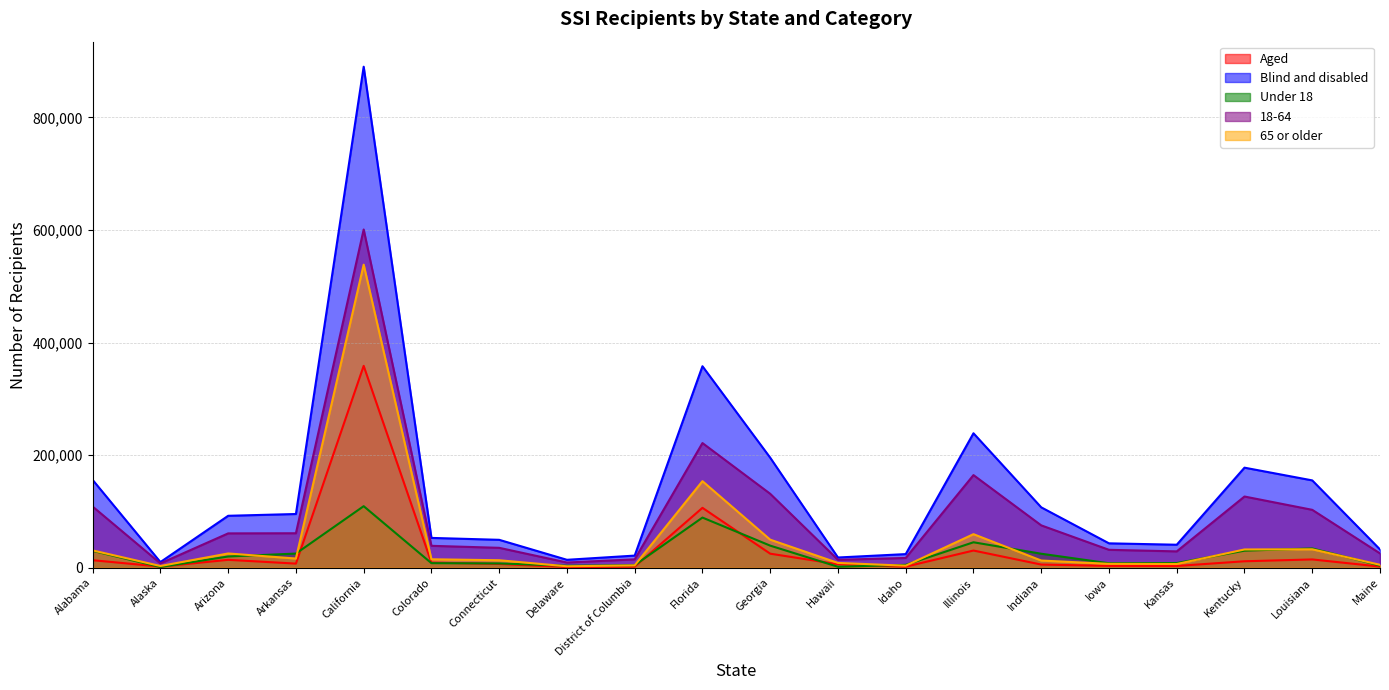

List the series in order of their peak value, highest first.

Blind and disabled, 18-64, 65 or older, Aged, Under 18